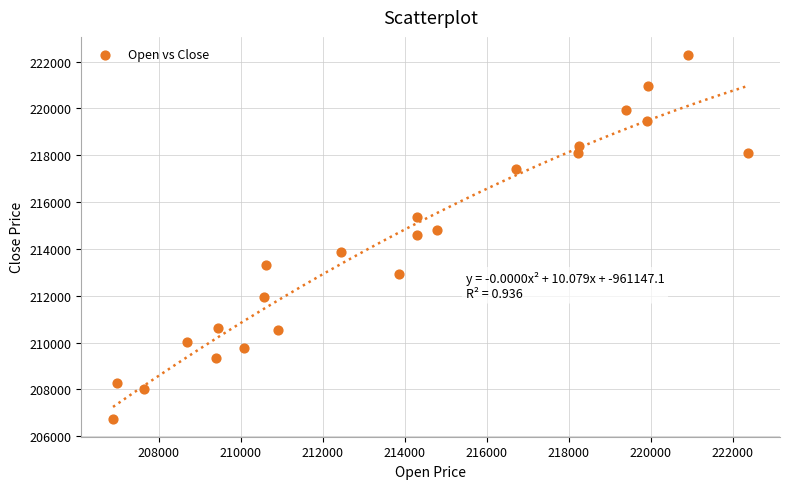

What is the range of X values (max minus min)?

15500